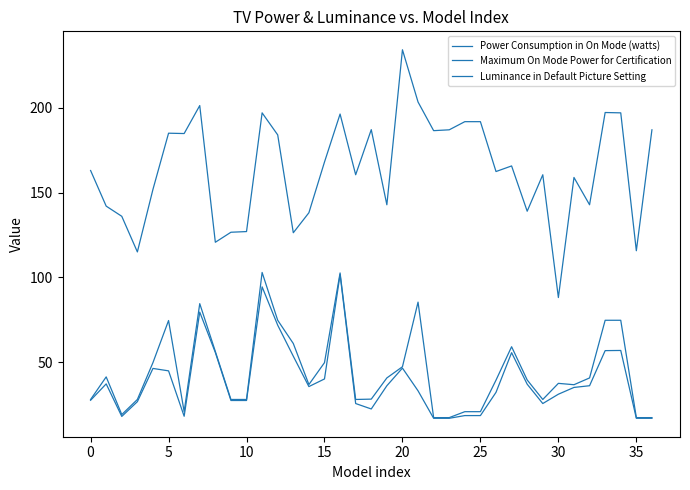

Does the chart have visible grid lines?

No